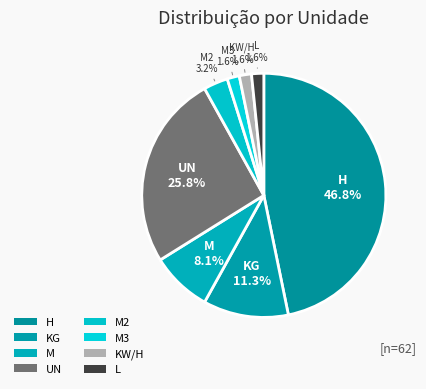

How many slices are in this pie chart?

8